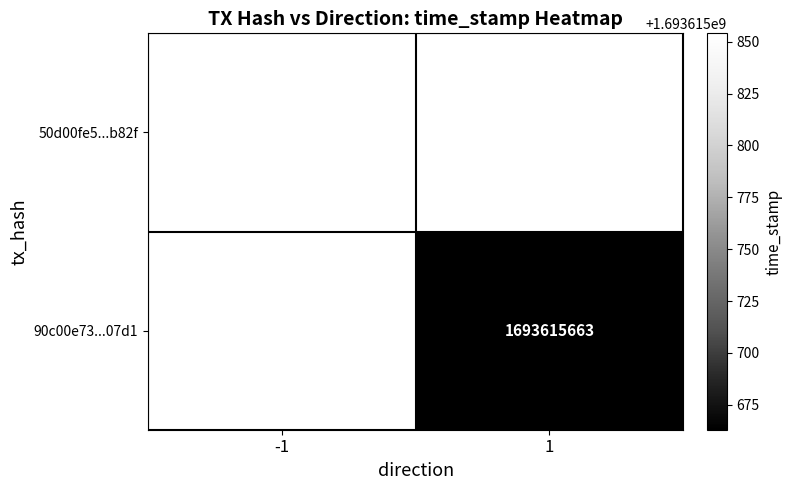

Reading left to right, list all the values displayed in this chart.

50d00fe5ed3ab7e38853c7153203a3d3c37b82f: direction=-1	time_stamp=1693615854
90c00e7301099c02110b28478db433a7b9b07d1: direction=1	time_stamp=1693615663